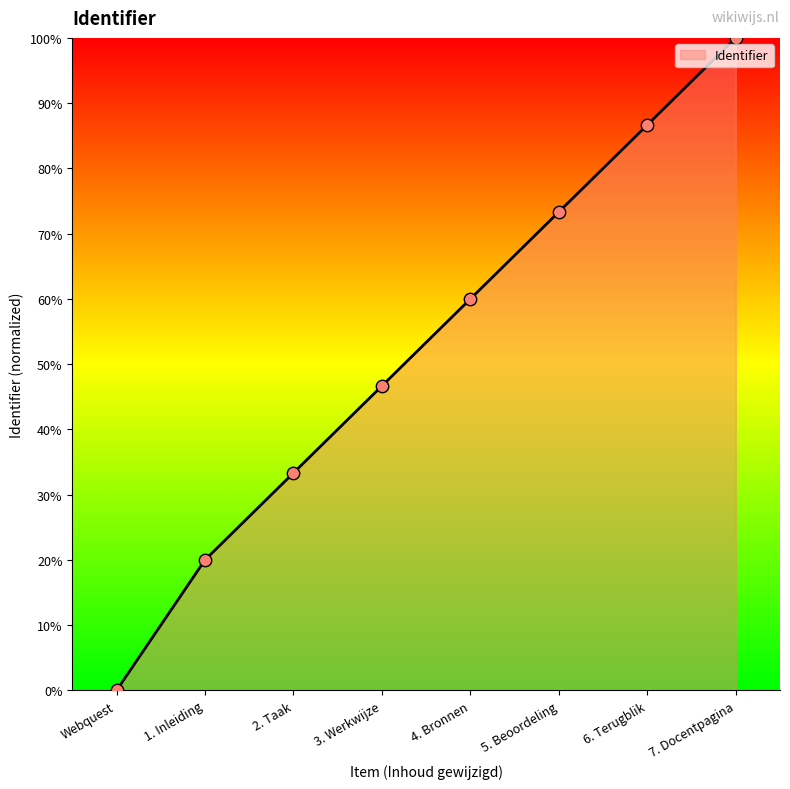

What is the change in value from 4. Bronnen to 5. Beoordeling?

+13.3